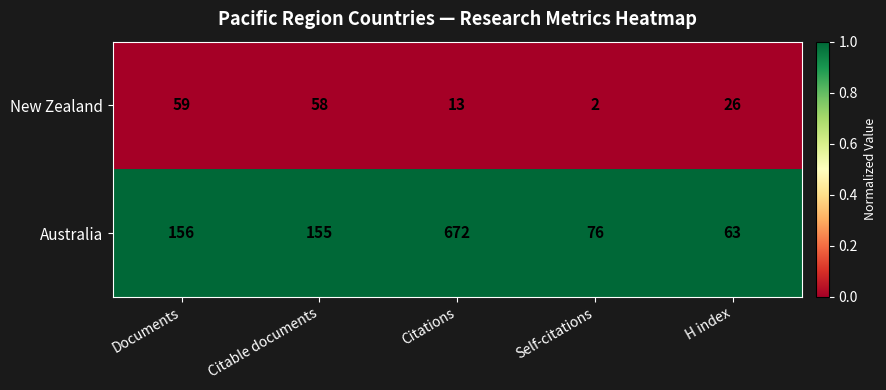

Which series has the largest range (max minus min)?

Australia